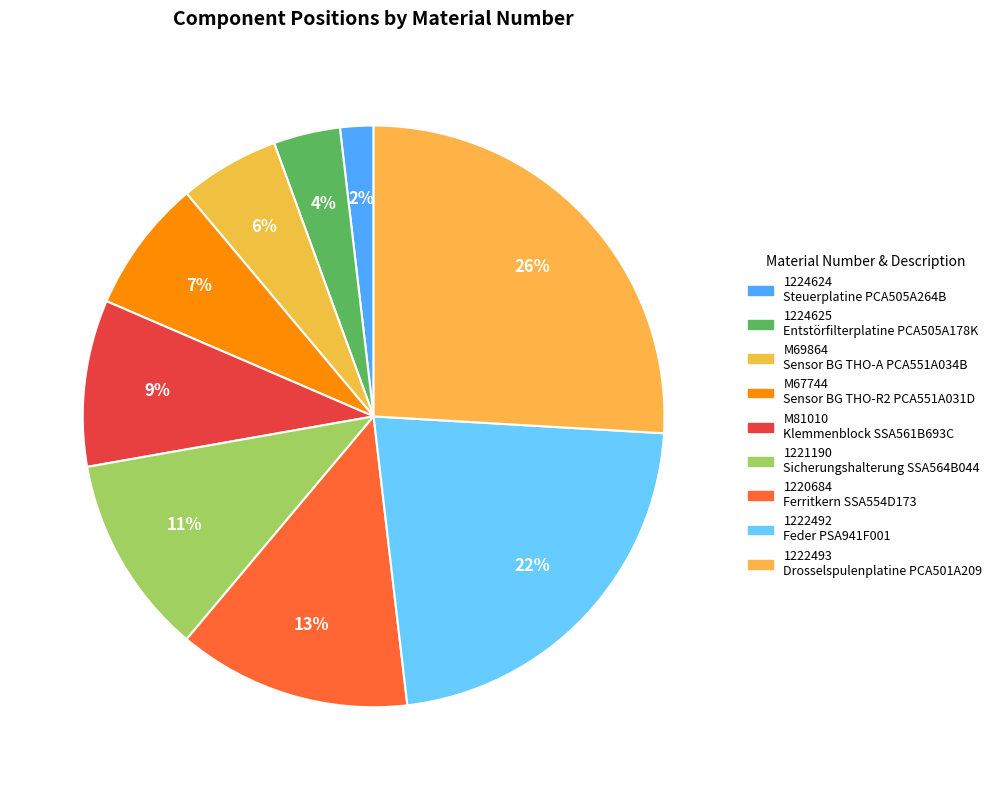

Which category has the biggest portion of the pie?

1222493